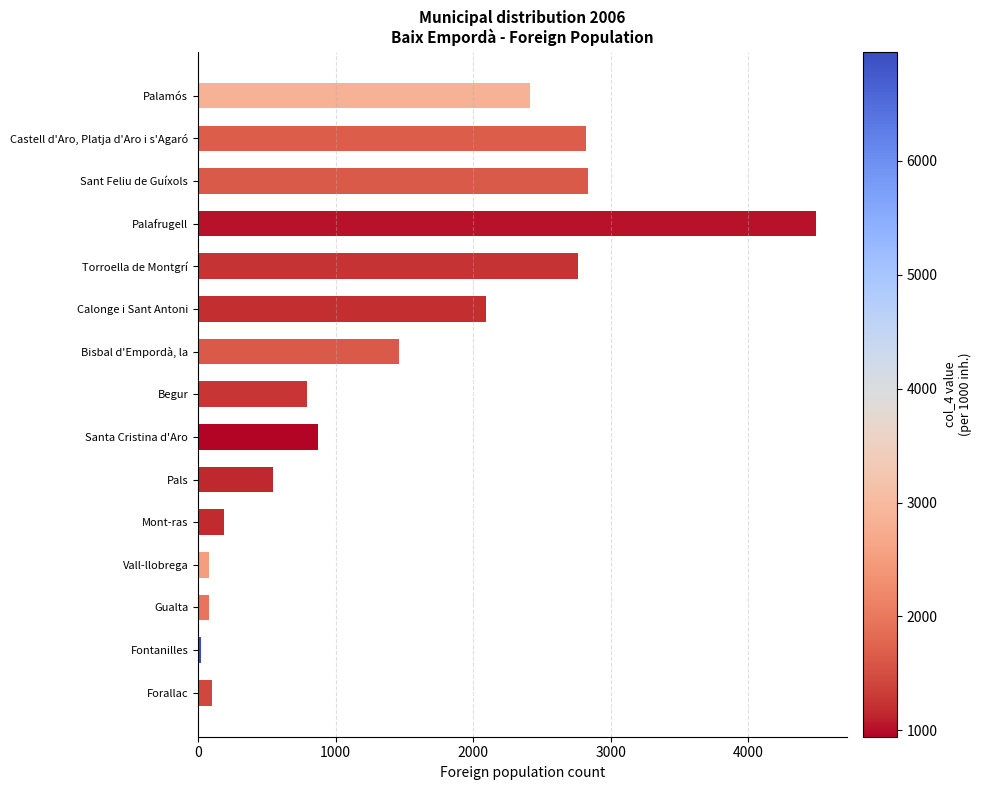

What is the difference between the maximum and minimum values?

4470